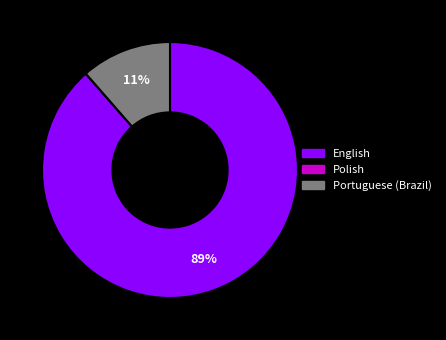

Which has a higher value, Portuguese (Brazil) or English?

English